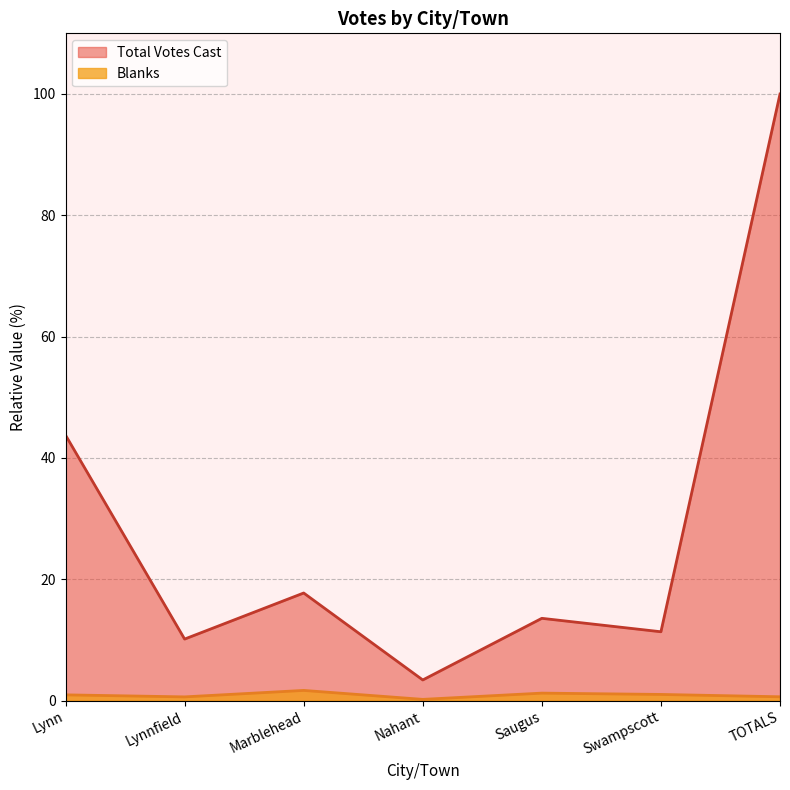

What is the maximum value shown in the chart?

100.0